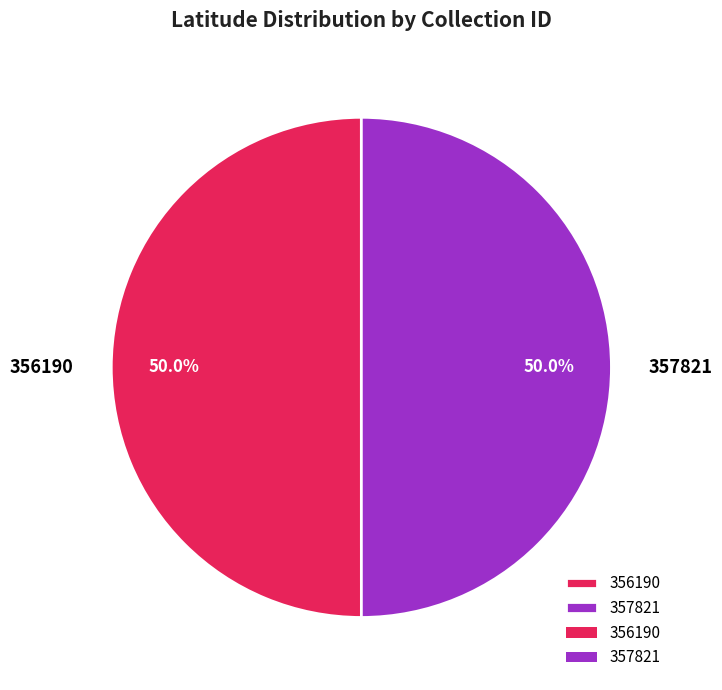

Approximately how many times larger is the value at 356190 compared to 357821?

1.0